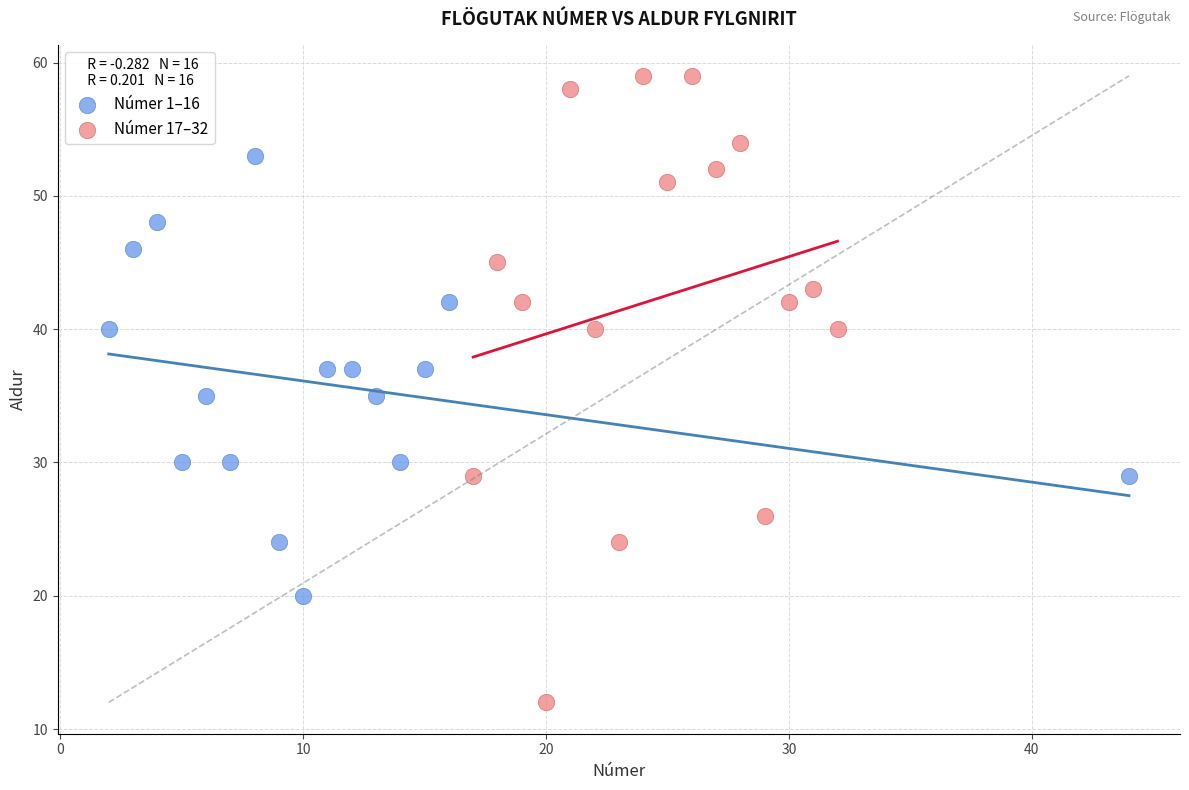

Which series contains the lowest Y value?

Númer 17–32